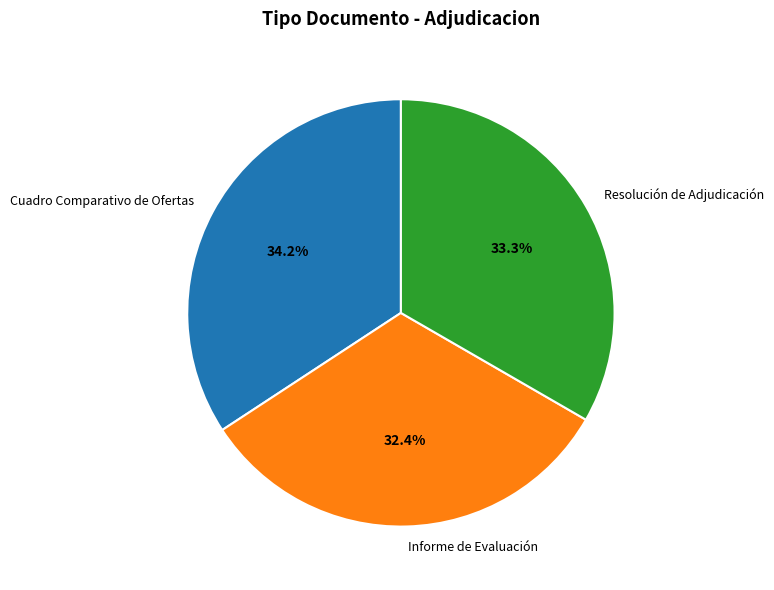

What is the smallest slice in the pie chart?

Informe de Evaluación